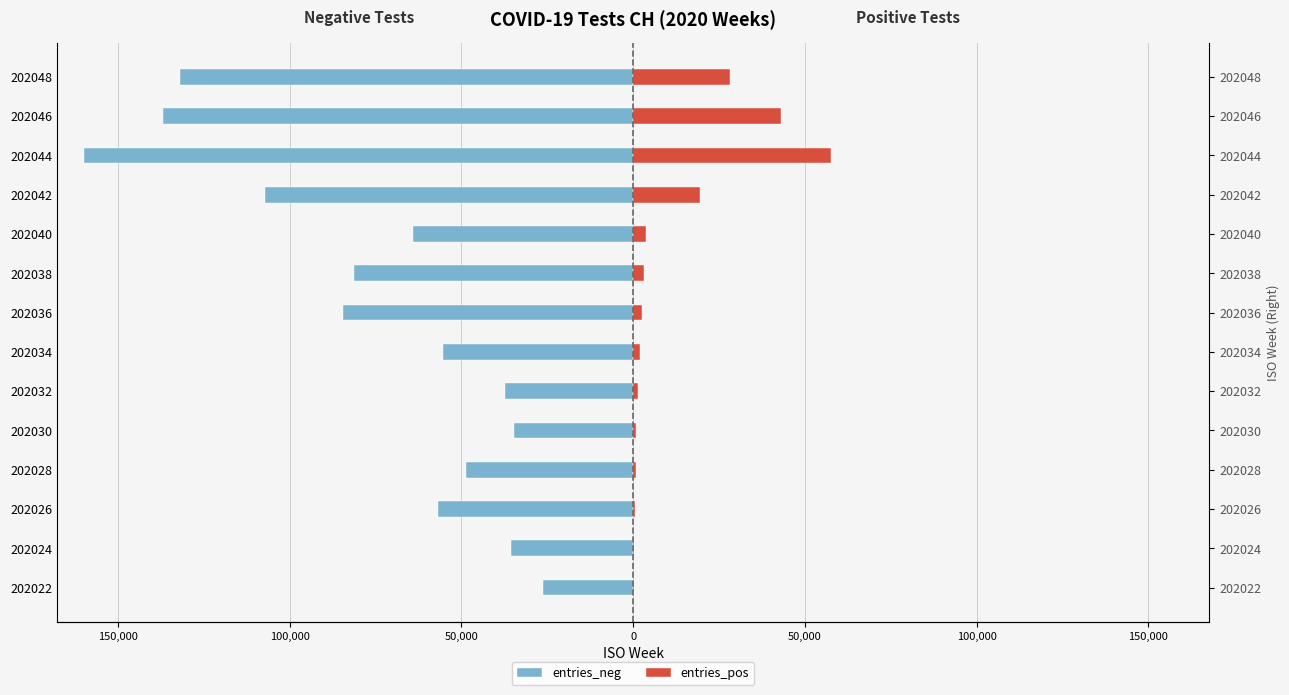

Rank the series at 202030 from highest to lowest value.

entries_pos, entries_neg